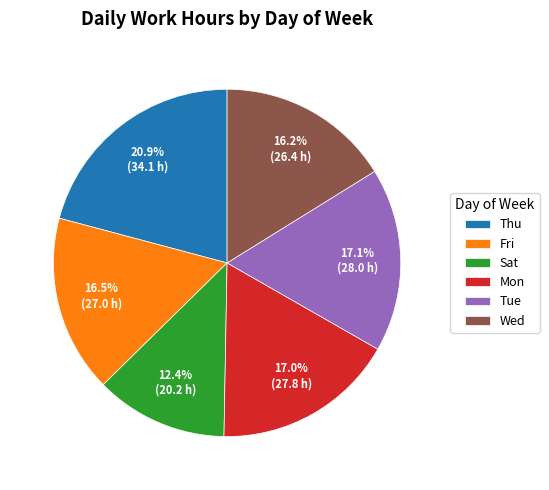

Does any single category account for the majority?

No